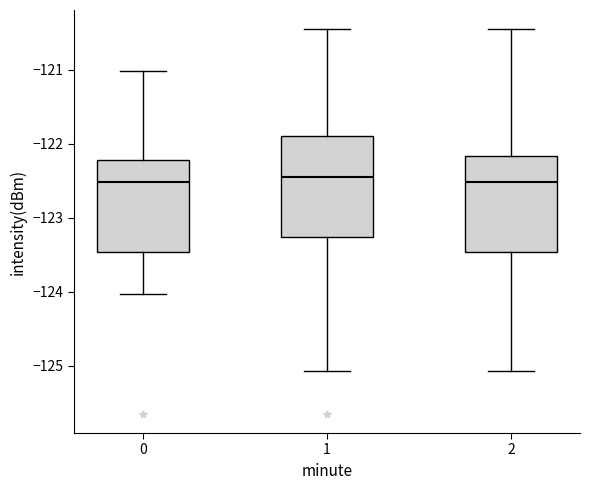

Reading left to right, read every box against the y-axis: the position of its median line, the range the box covers, and the ends of its whiskers. The values are not printed on the chart, so give them approximately, as read against the axis.

0: median -122.5, box -123.5 to -122.2, whiskers -124.0 to -121.0
1: median -122.4, box -123.3 to -121.9, whiskers -125.1 to -120.5
2: median -122.5, box -123.5 to -122.2, whiskers -125.1 to -120.5